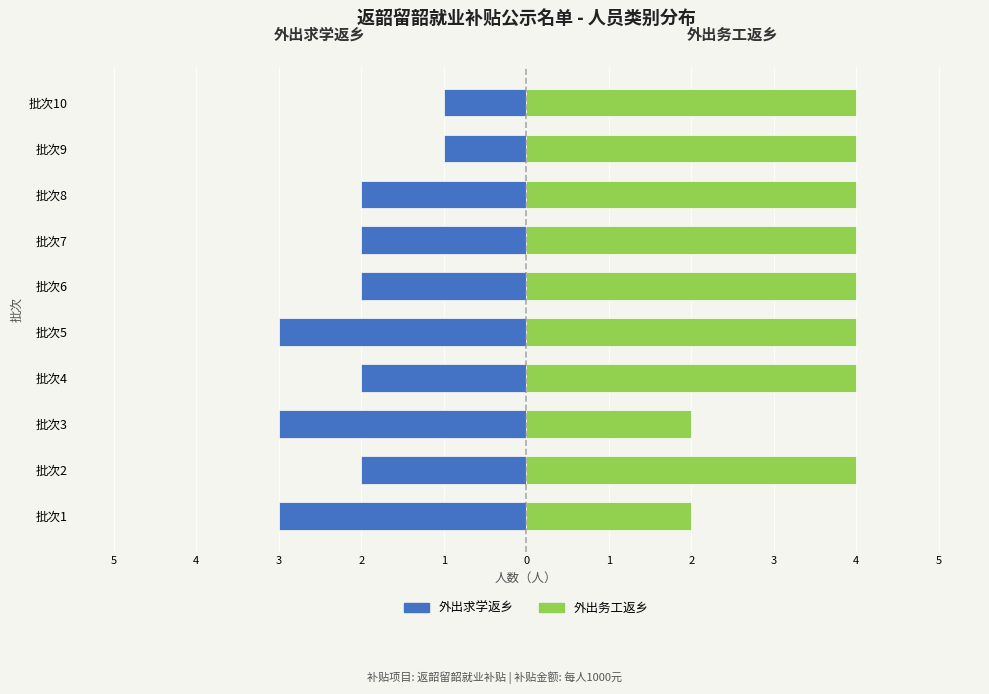

List the series in order of their peak value, lowest first.

外出求学返乡, 外出务工返乡